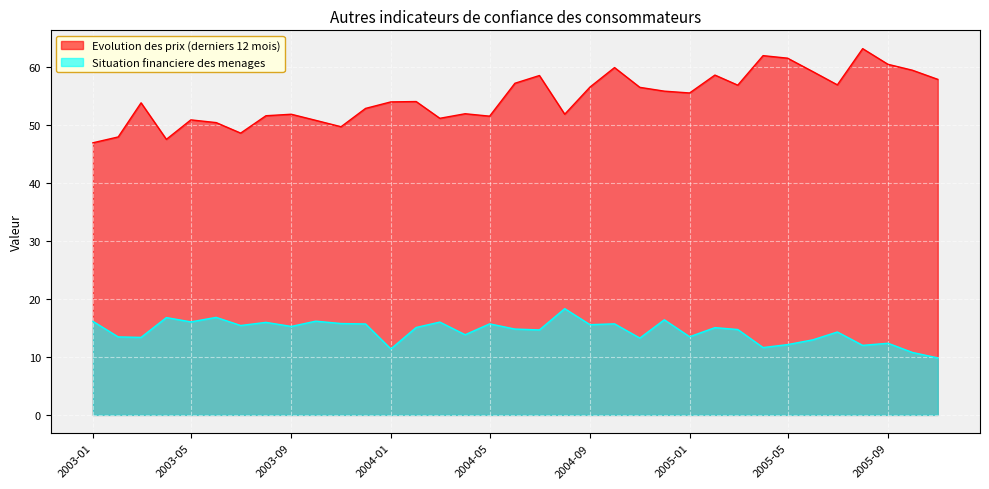

Rank the series by their average value, from highest to lowest.

Evolution des prix (derniers 12 mois), Situation financiere des menages